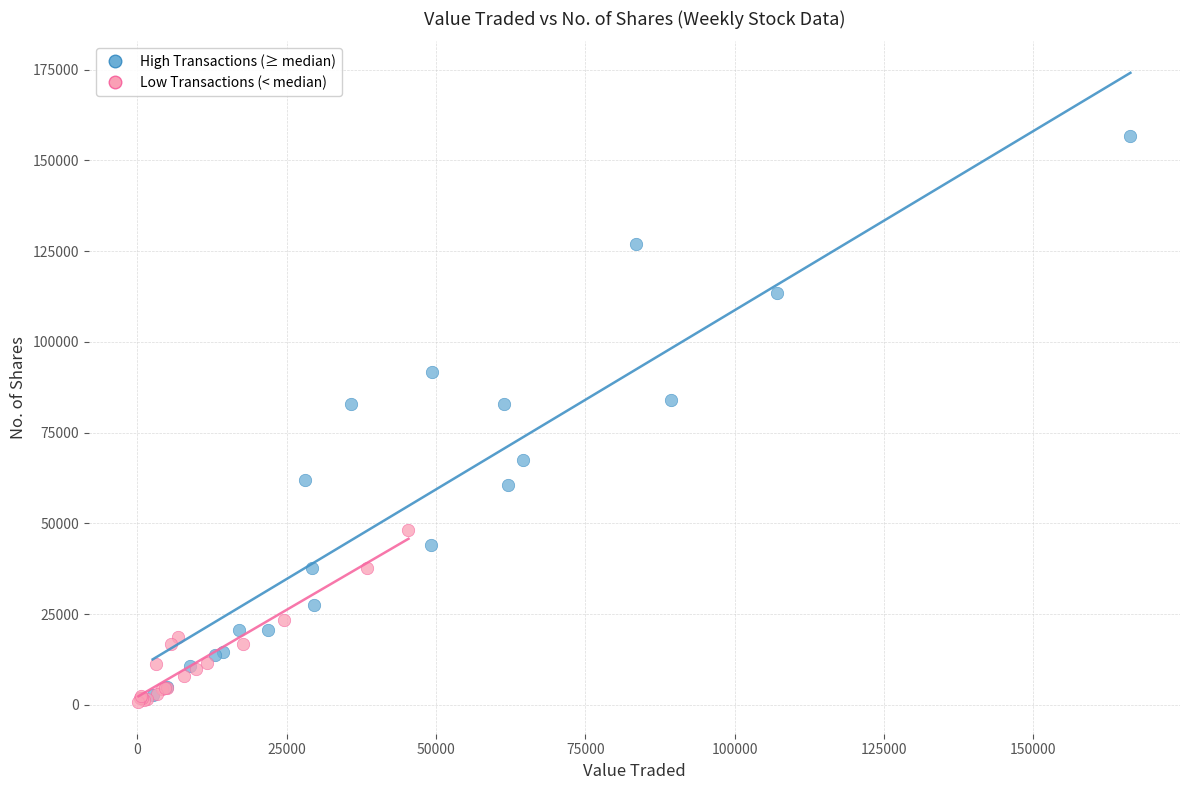

Which series contains the lowest Y value?

Low Transactions (< median)